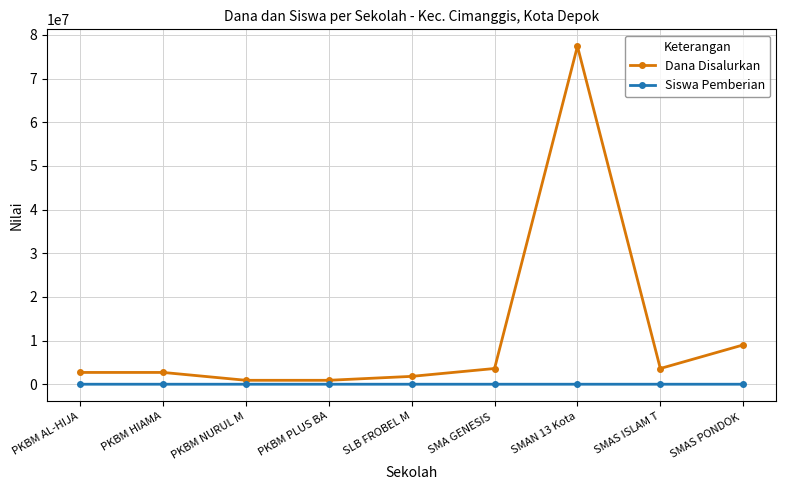

How many categories are shown in the chart?

9